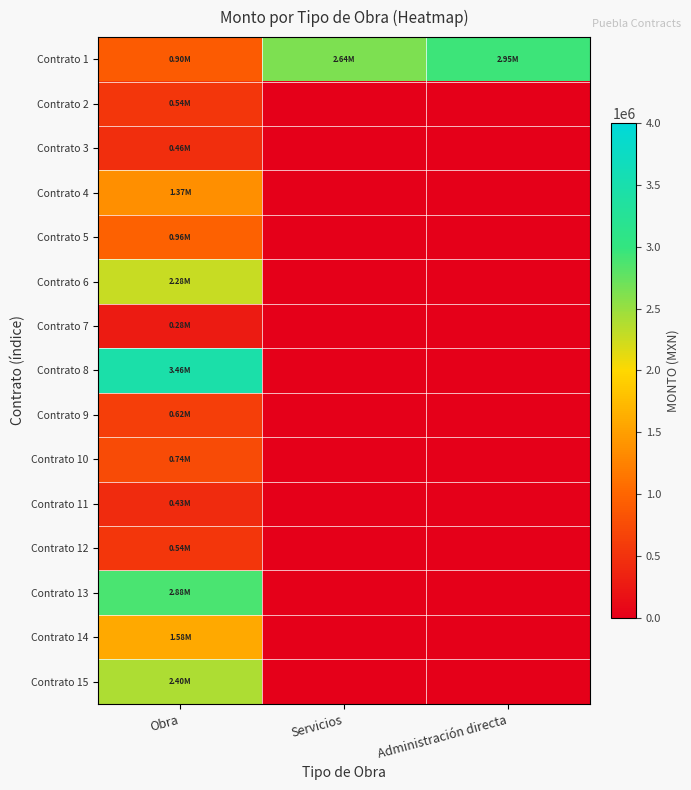

Reading left to right, extract all data points from this chart.

Contrato 1: Obra=903485.3	Servicios=2635686.9	Administración directa=2950337.4
Contrato 2: Obra=540460.9	Servicios=0.0	Administración directa=0.0
Contrato 3: Obra=463823.4	Servicios=0.0	Administración directa=0.0
Contrato 4: Obra=1368733.1	Servicios=0.0	Administración directa=0.0
Contrato 5: Obra=962750.0	Servicios=0.0	Administración directa=0.0
Contrato 6: Obra=2280293.7	Servicios=0.0	Administración directa=0.0
Contrato 7: Obra=277845.6	Servicios=0.0	Administración directa=0.0
Contrato 8: Obra=3460626.1	Servicios=0.0	Administración directa=0.0
Contrato 9: Obra=624997.9	Servicios=0.0	Administración directa=0.0
Contrato 10: Obra=744823.5	Servicios=0.0	Administración directa=0.0
Contrato 11: Obra=427935.0	Servicios=0.0	Administración directa=0.0
Contrato 12: Obra=535658.7	Servicios=0.0	Administración directa=0.0
Contrato 13: Obra=2876281.6	Servicios=0.0	Administración directa=0.0
Contrato 14: Obra=1584438.9	Servicios=0.0	Administración directa=0.0
Contrato 15: Obra=2398209.4	Servicios=0.0	Administración directa=0.0